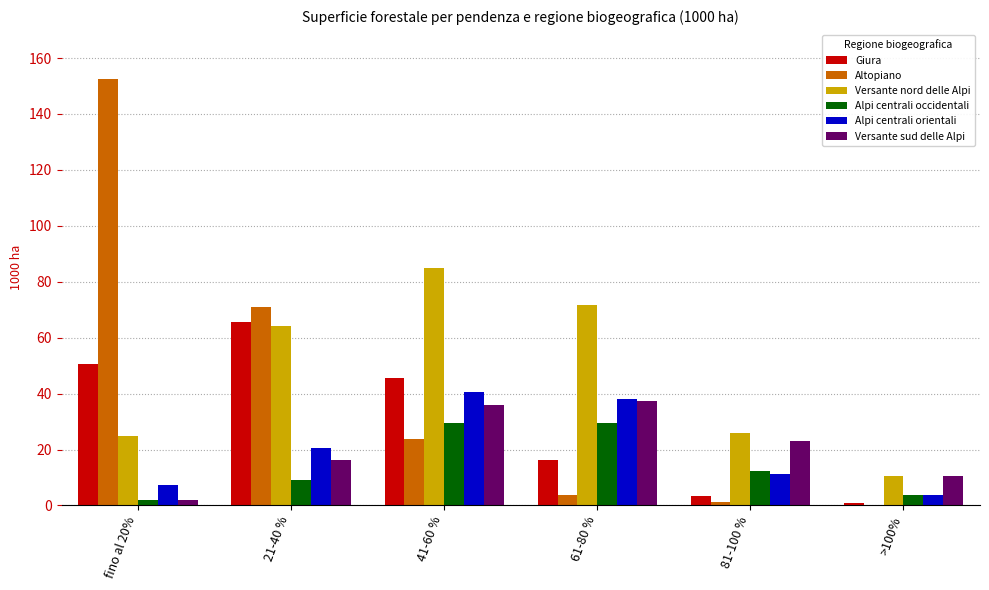

At which category is the sum across all series the highest?

41-60 %